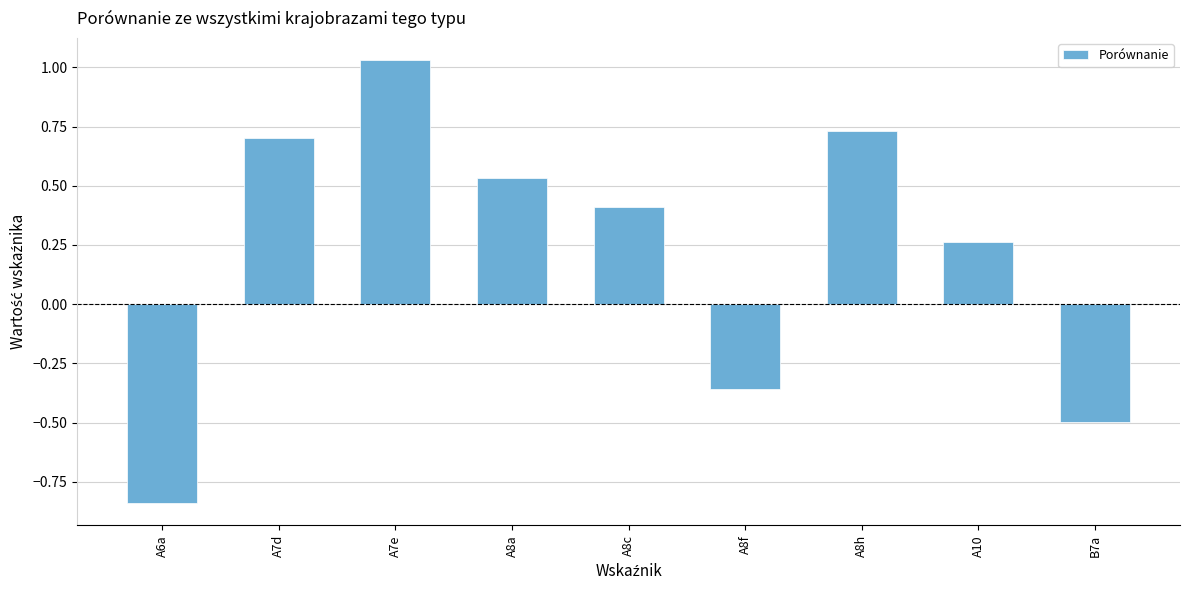

Between A8c and A7d, which is larger?

A7d